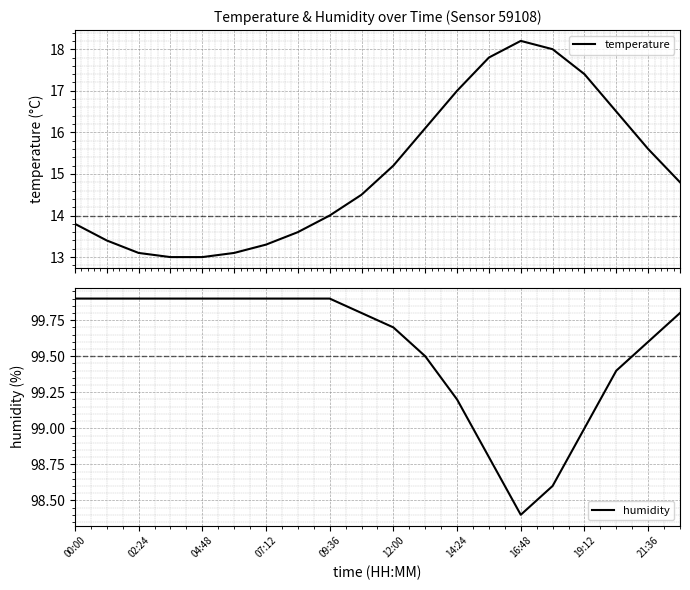

Is it true that humidity equals 140.6 at 04:48?

False